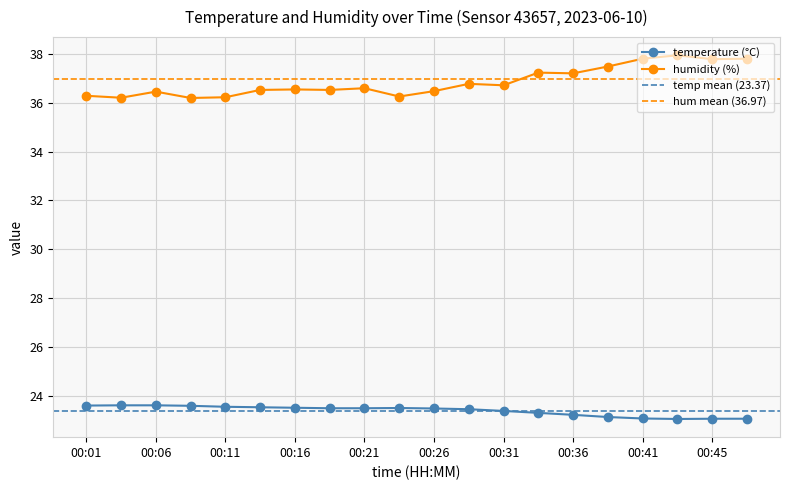

Which category has the lowest value across all series?

00:43